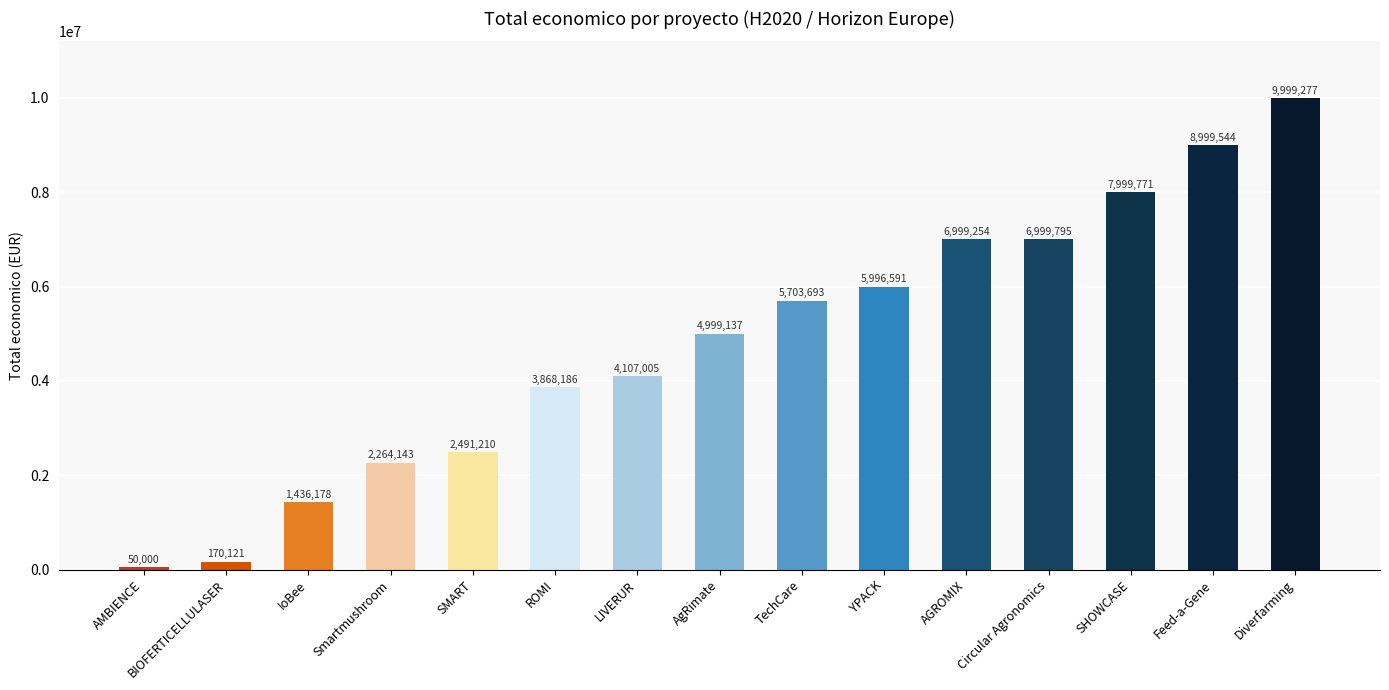

List the labels in order of value, largest first.

Diverfarming, Feed-a-Gene, SHOWCASE, Circular Agronomics, AGROMIX, YPACK, TechCare, AgRimate, LIVERUR, ROMI, SMART, Smartmushroom, IoBee, BIOFERTICELLULASER, AMBIENCE